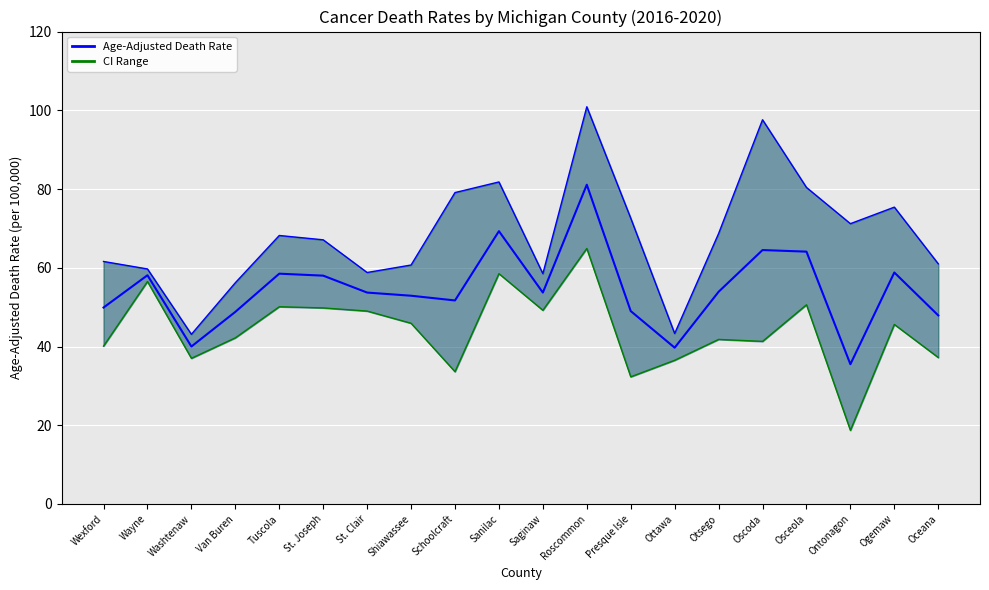

Approximately how many times larger is the value at Presque Isle compared to Tuscola?

0.8